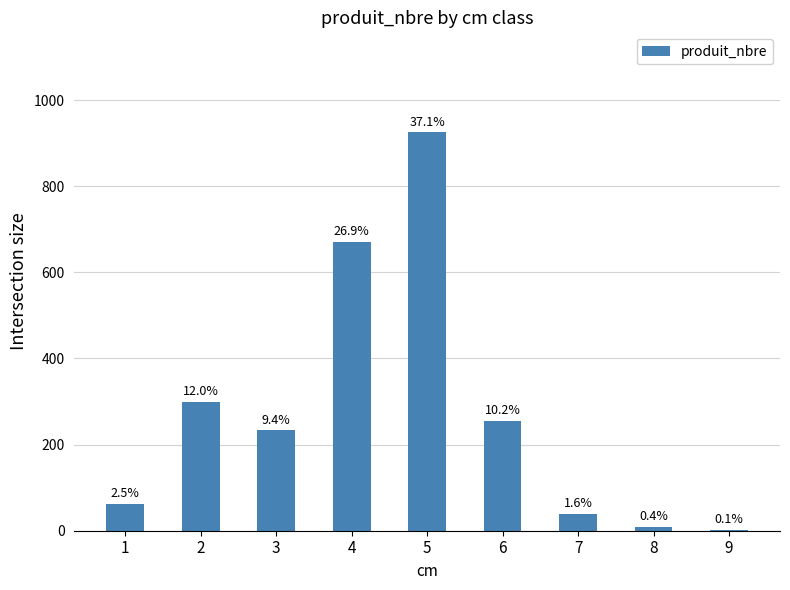

List the labels in order of value, smallest first.

9, 8, 7, 1, 3, 6, 2, 4, 5